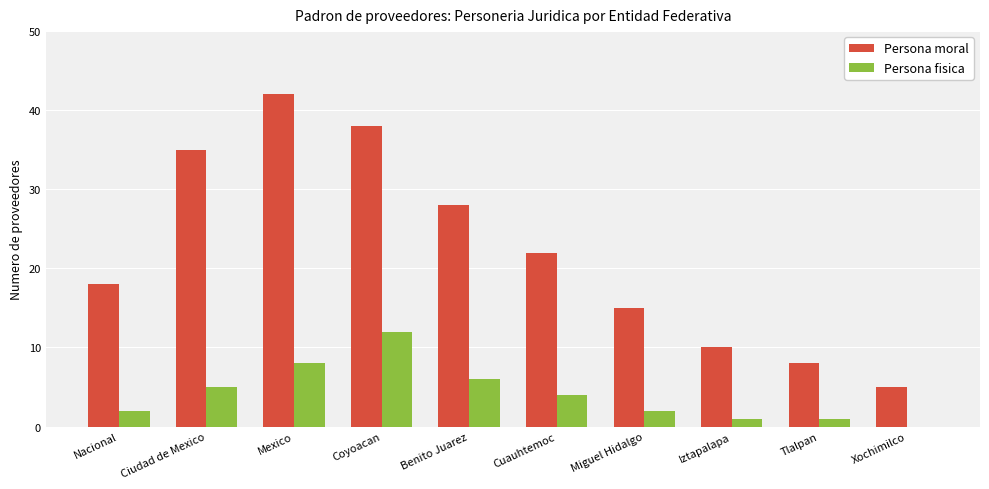

Which series has the largest total across all categories?

Persona moral